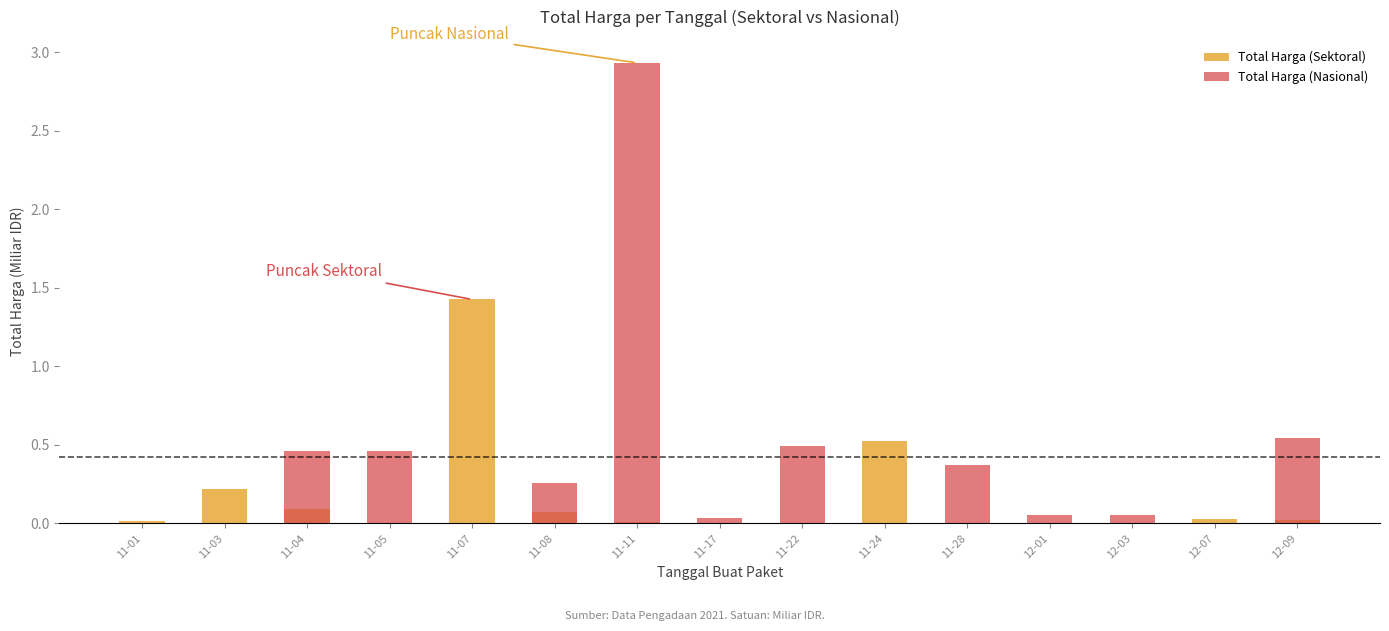

Is the value of Total Harga (Nasional) at 11-22 greater than the value of Total Harga (Sektoral) at 11-08?

Yes